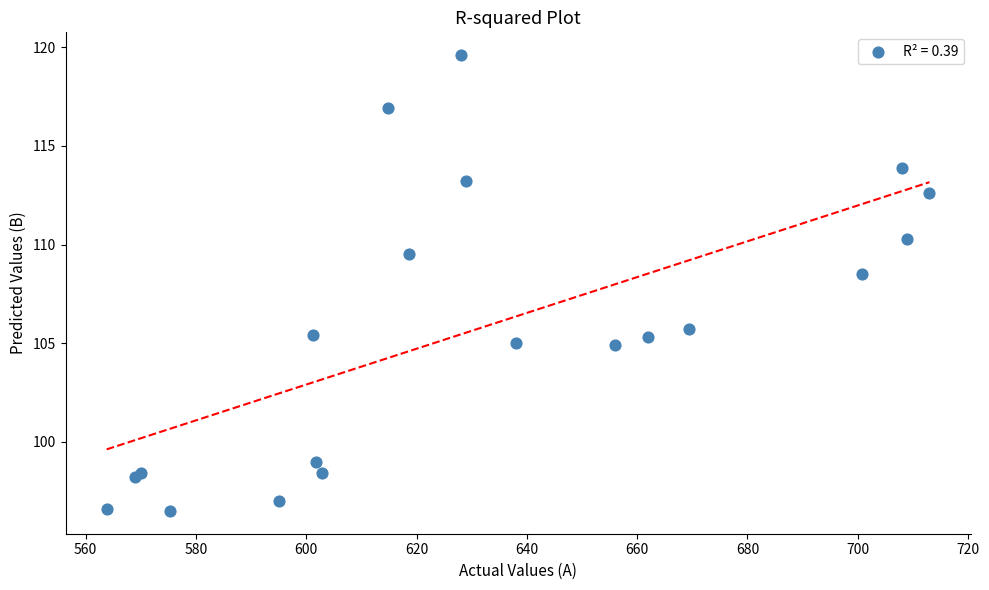

What Y value in the scatter plot is closest to 108?

108.5